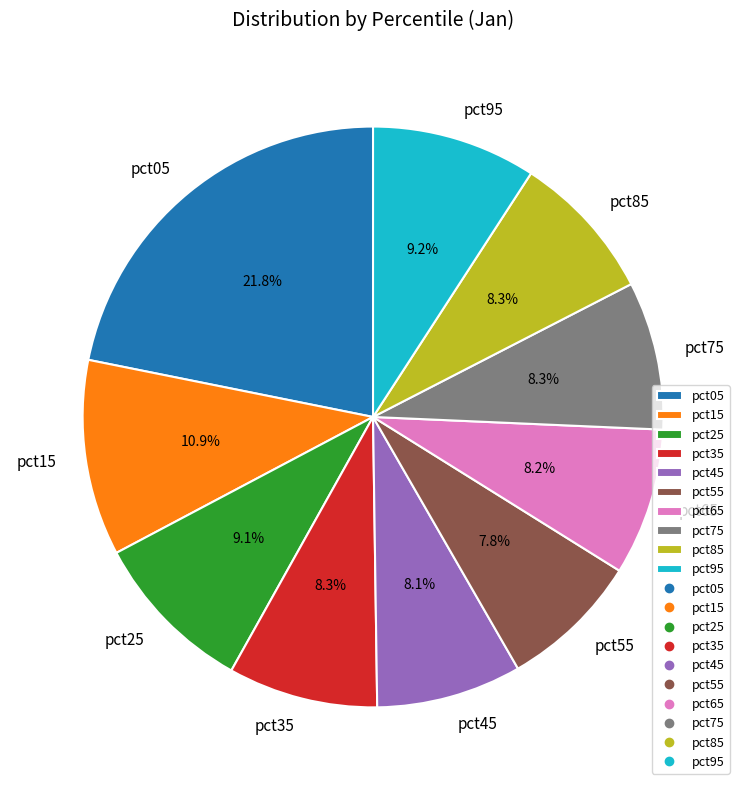

Is there any slice that represents more than half of the pie?

No